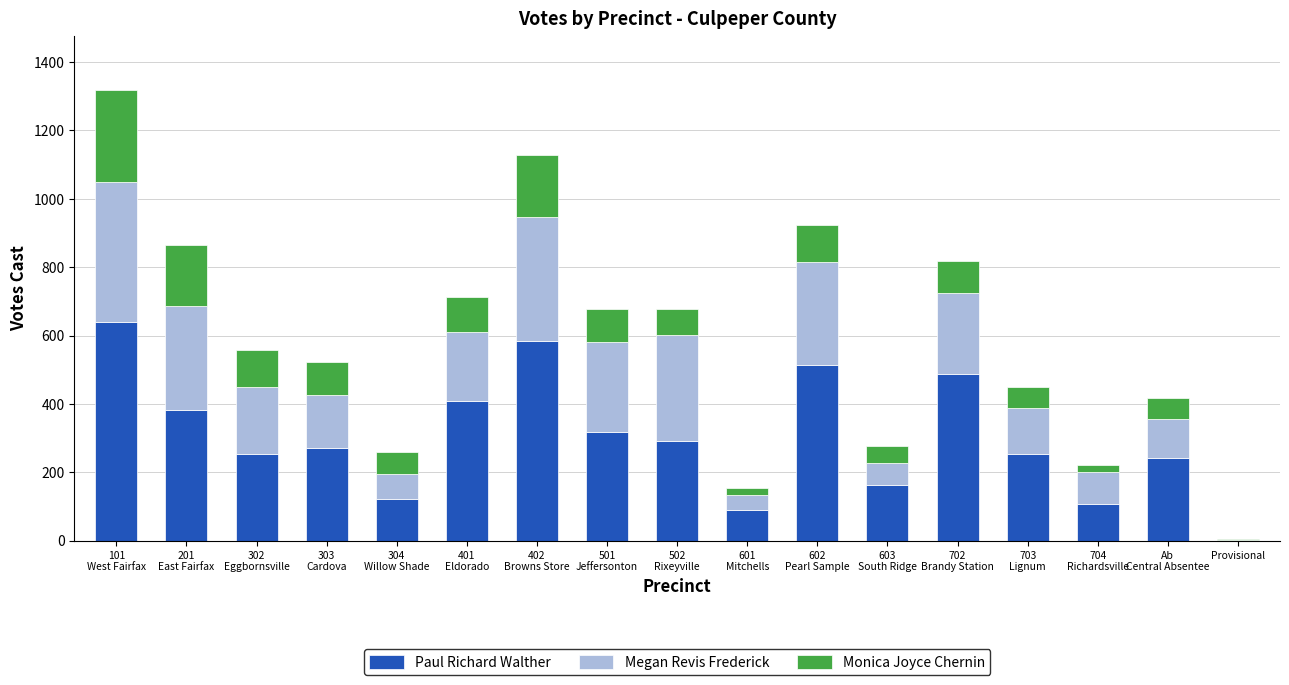

Count the number of categories in the chart.

17